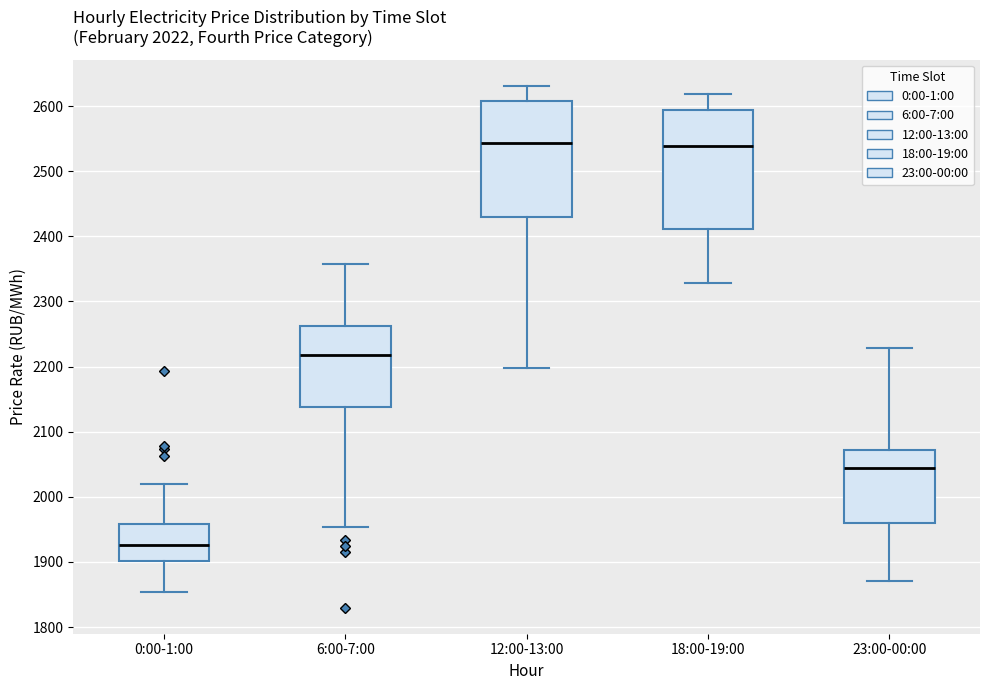

Which box has the lowest median line?

0:00-1:00